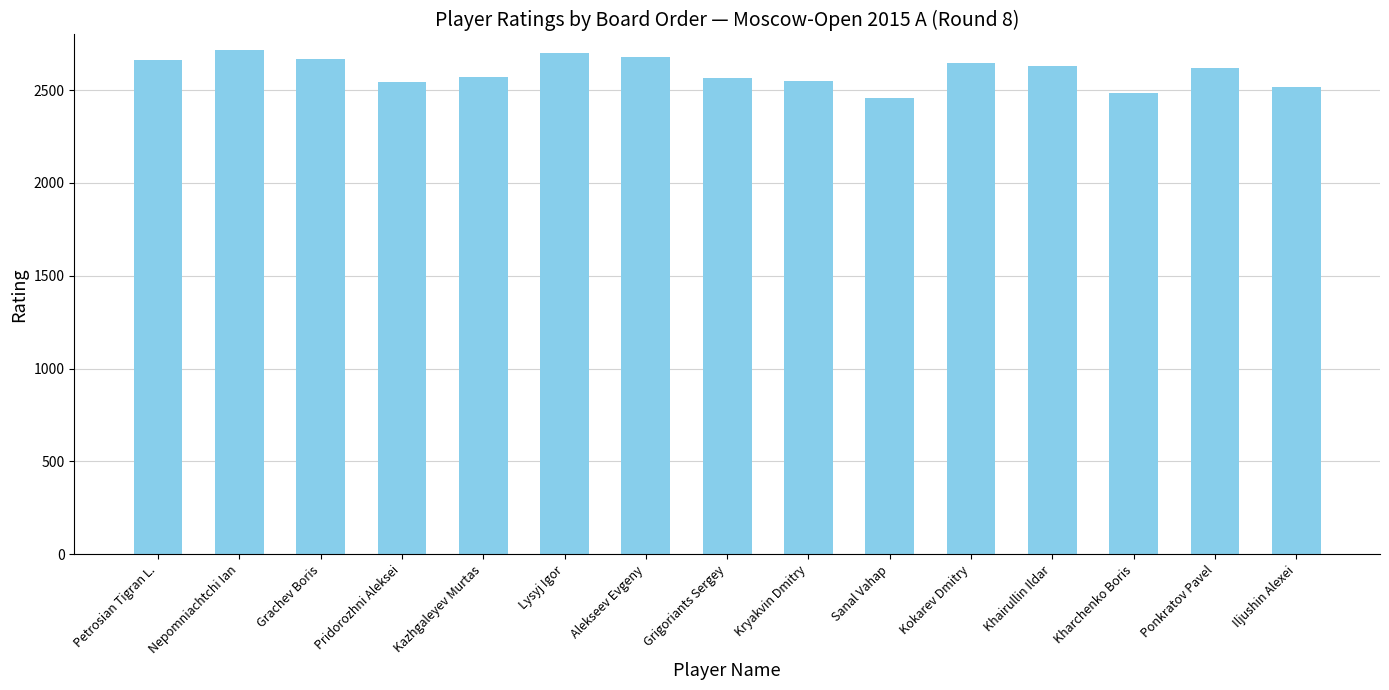

How many data points does each series have?

15